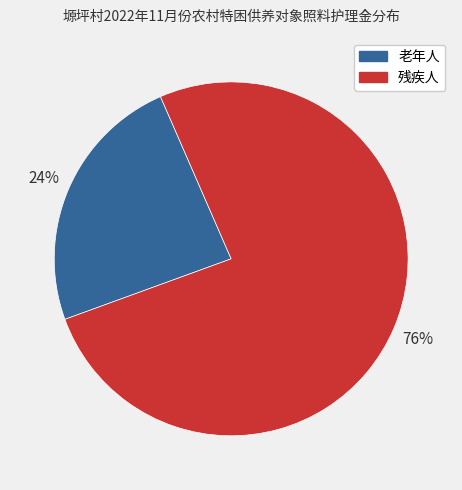

Do 老年人 and 残疾人 together represent more than half of the pie?

Yes